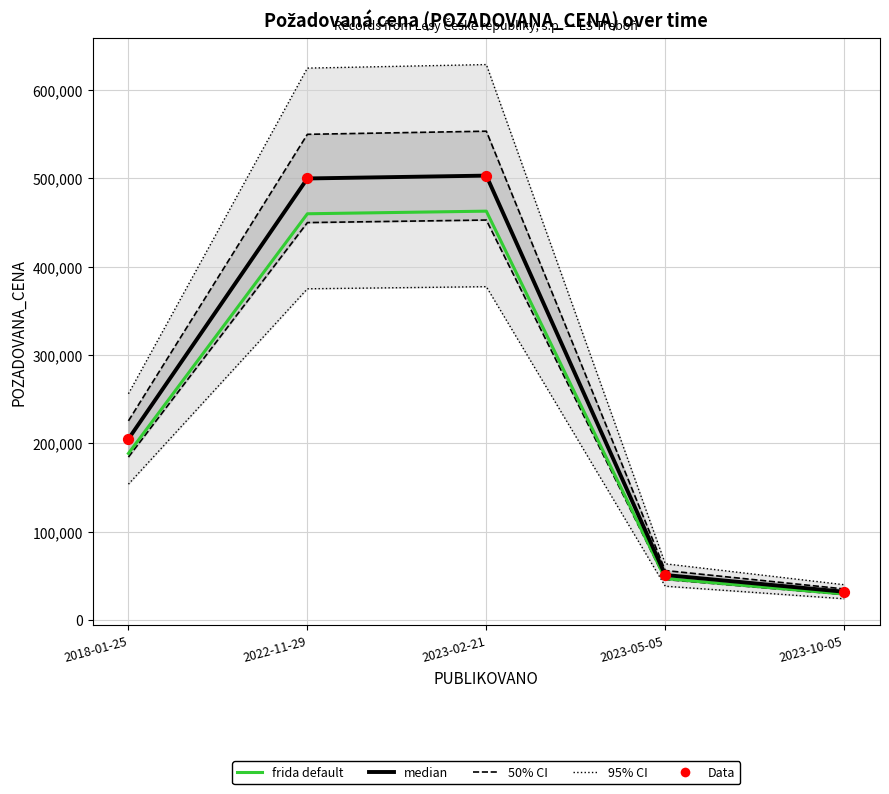

Which series reaches the minimum Y coordinate?

frida default